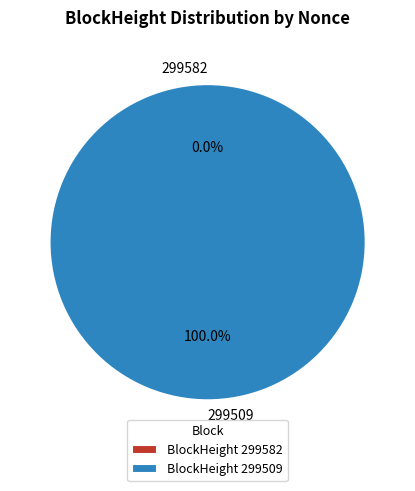

Which slice is the largest?

299509